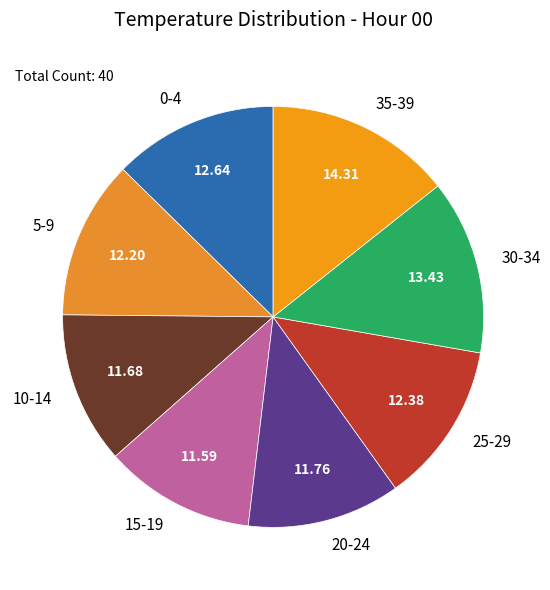

Is the sum of 35-39 and 30-34 greater than half?

No